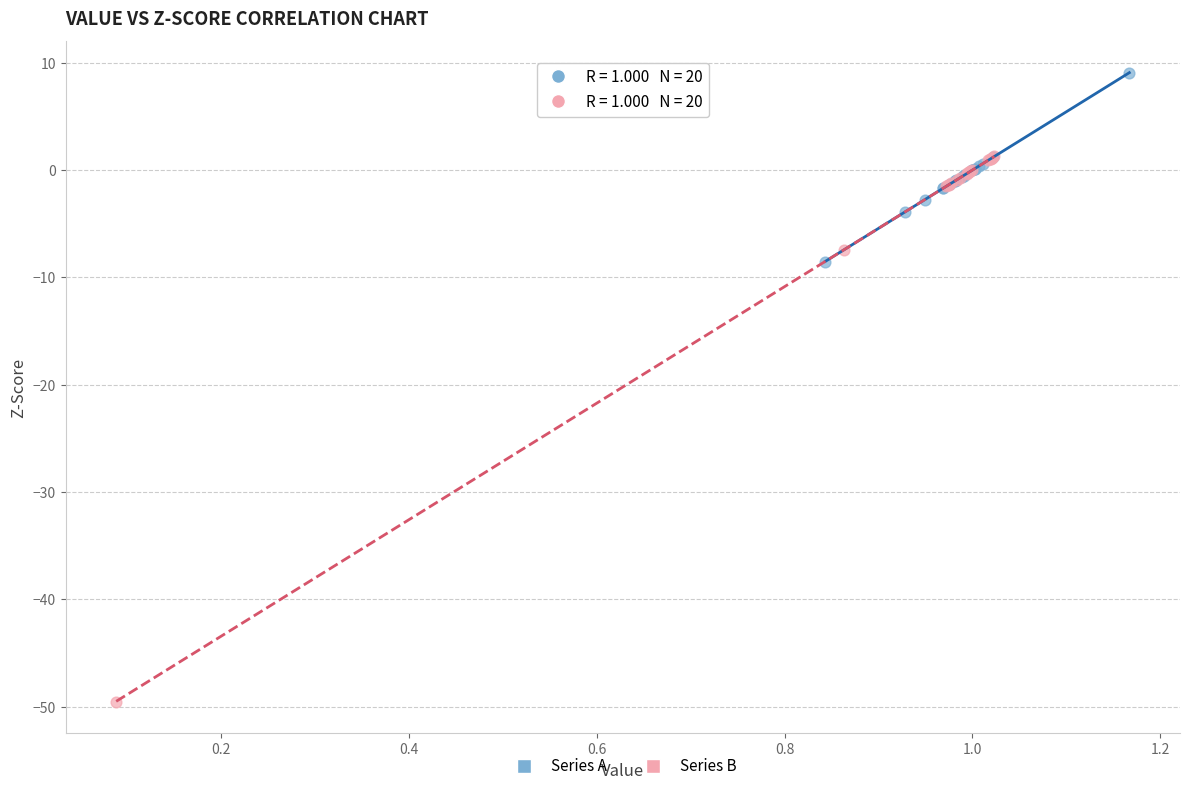

Which series has the largest Y range (max minus min)?

Series B